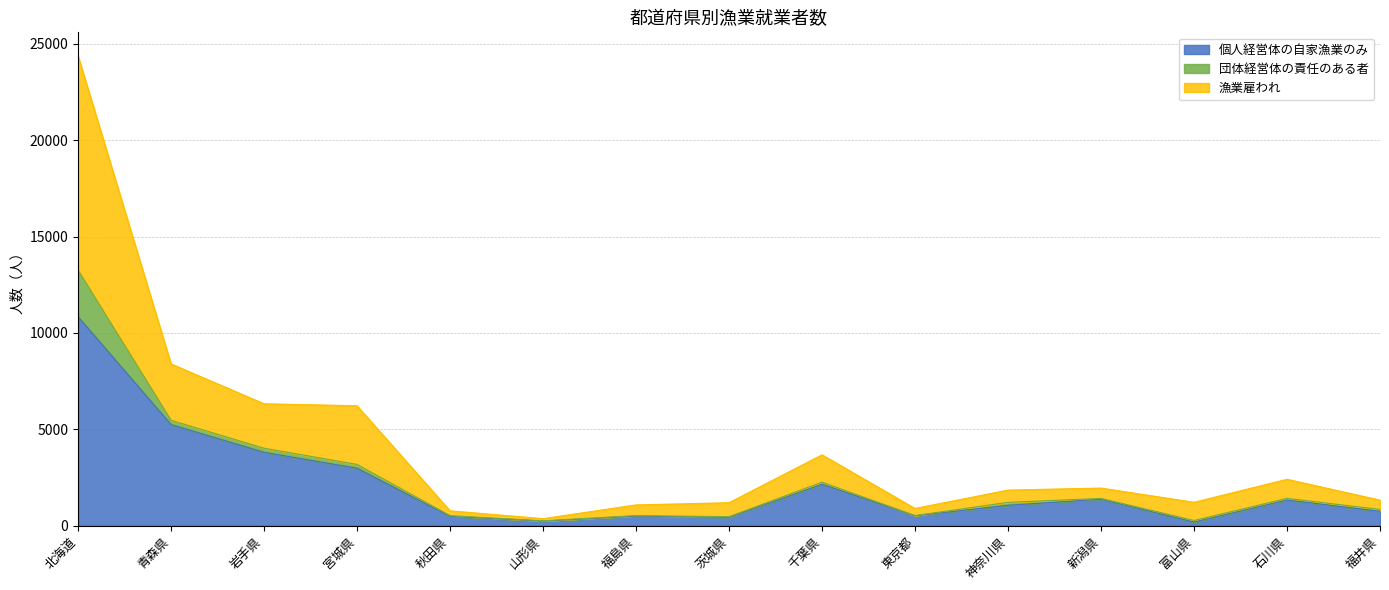

True or false: 漁業雇われ and 個人経営体の自家漁業のみ cross at least once.

False